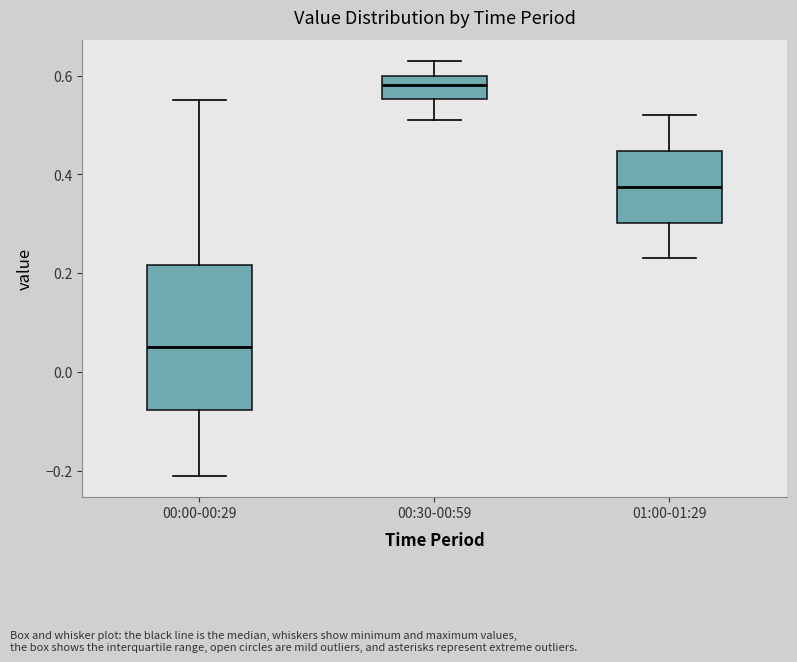

Reading left to right, read every box against the y-axis: the position of its median line, the range the box covers, and the ends of its whiskers. The values are not printed on the chart, so give them approximately, as read against the axis.

00:00-00:29: median 0.06, box -0.08 to 0.22, whiskers -0.20 to 0.56
00:30-00:59: median 0.58, box 0.56 to 0.60, whiskers 0.52 to 0.64
01:00-01:29: median 0.38, box 0.30 to 0.44, whiskers 0.24 to 0.52